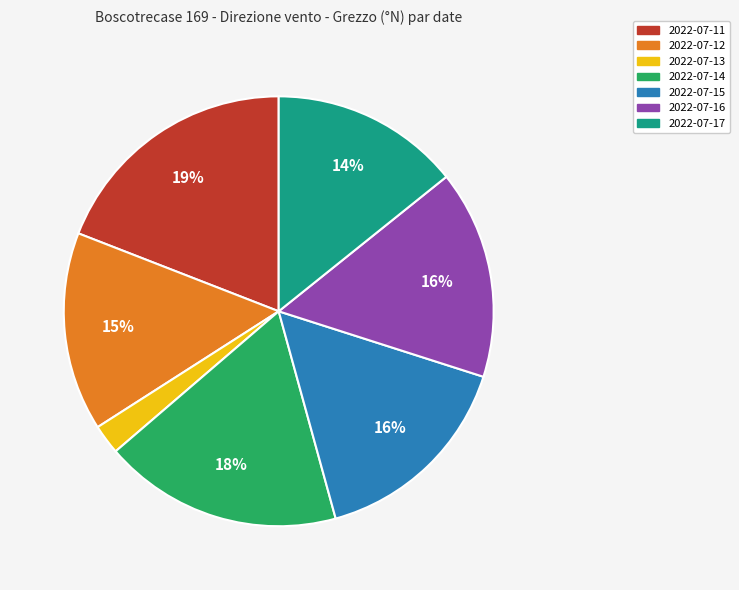

What percentage is the 2022-07-11 slice, to the nearest percent?

19%